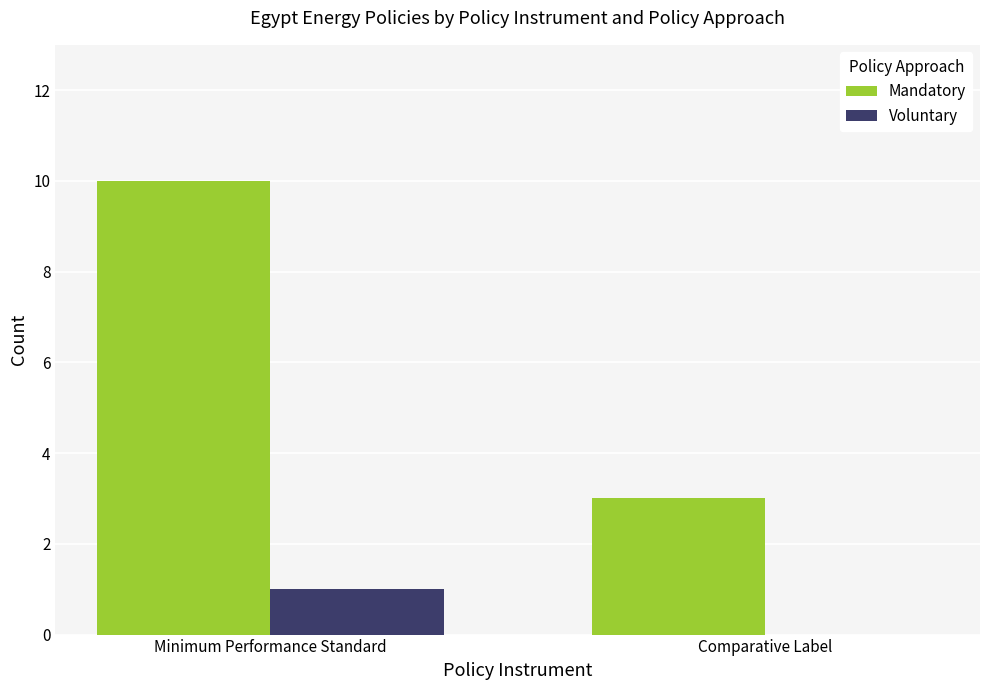

At which category does the chart reach its peak across all series?

Minimum Performance Standard